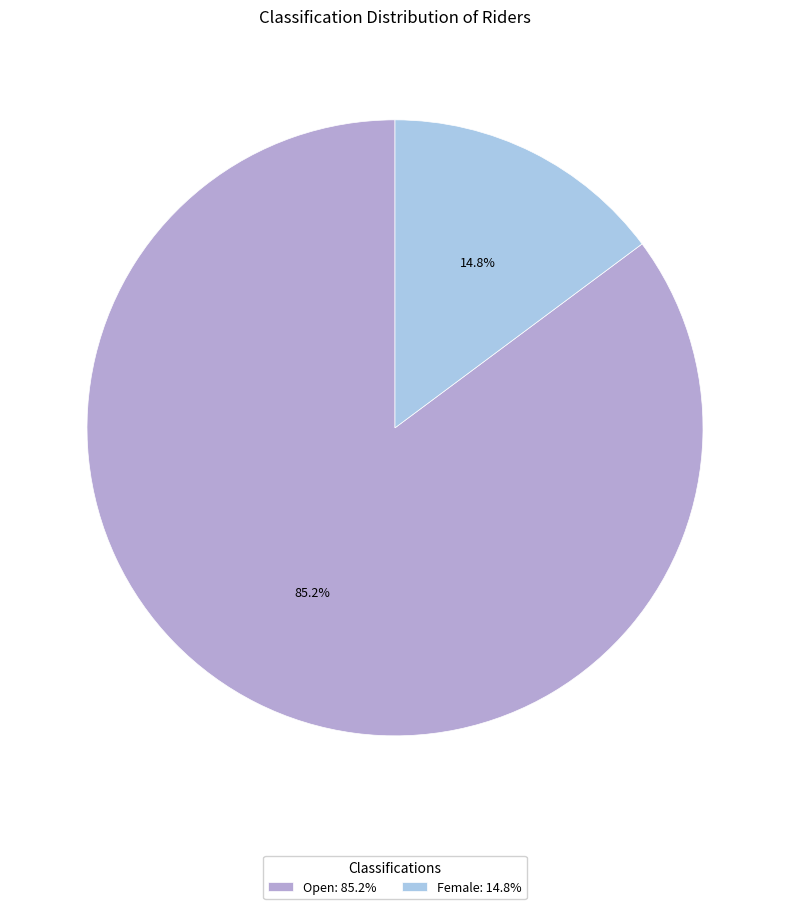

To the nearest percent, what portion does Female represent?

15%